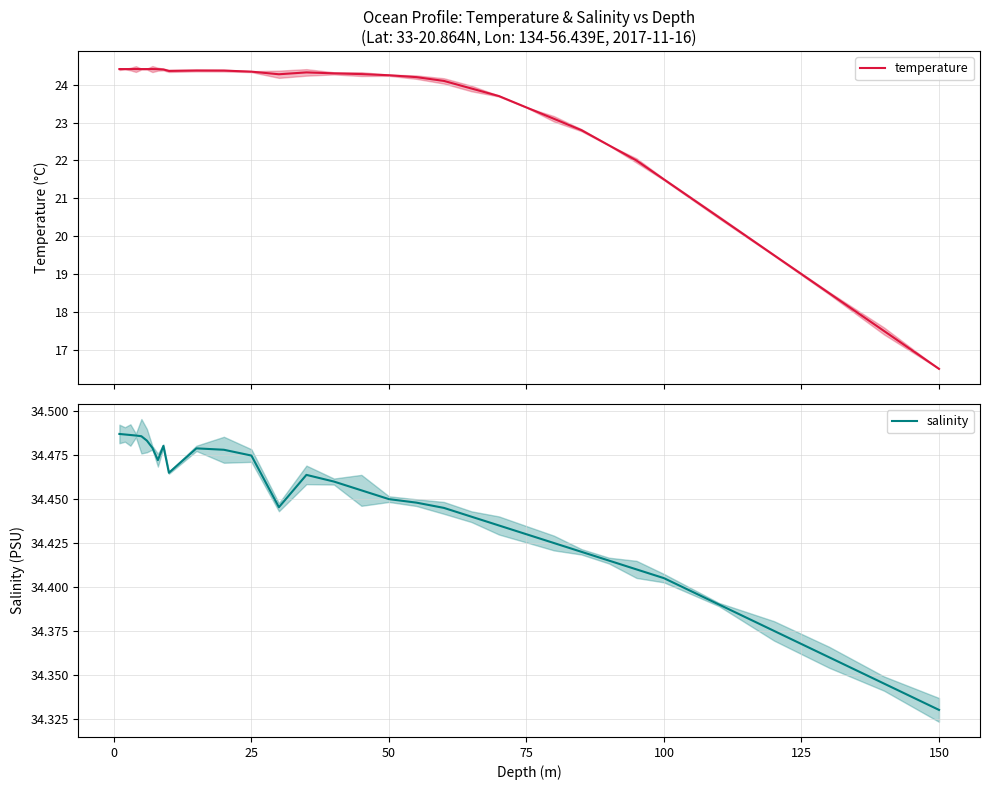

What is the maximum value for temperature?

24.4